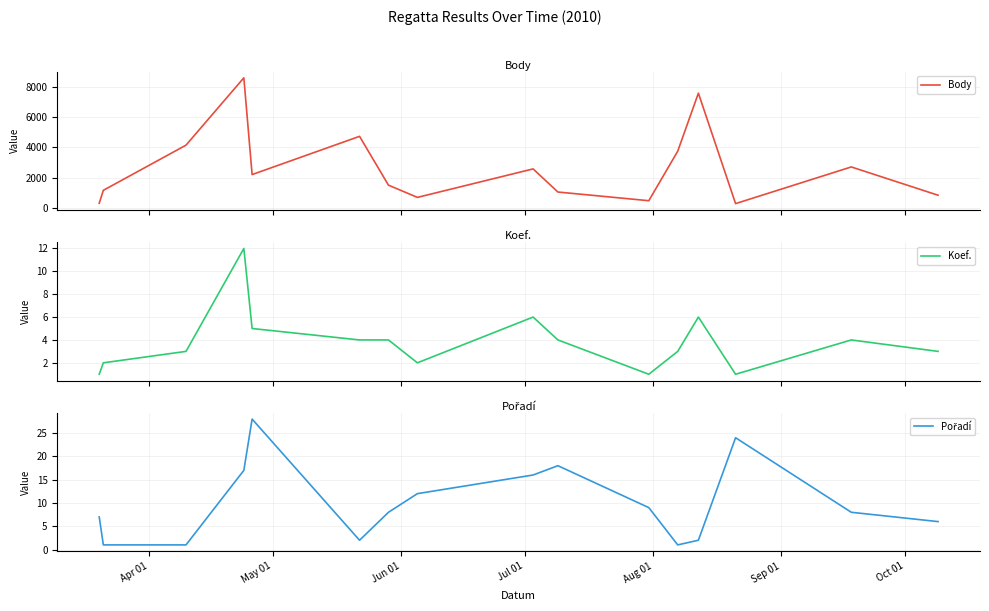

True or false: Koef. and Body cross at least once.

False